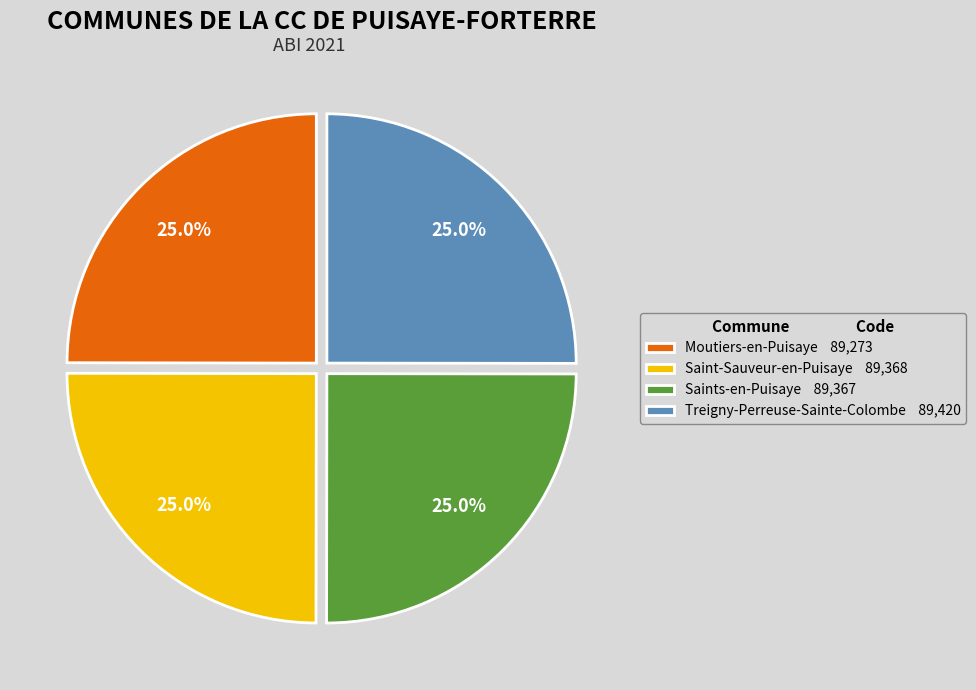

Is Treigny-Perreuse-Sainte-Colombe the majority of the pie?

No